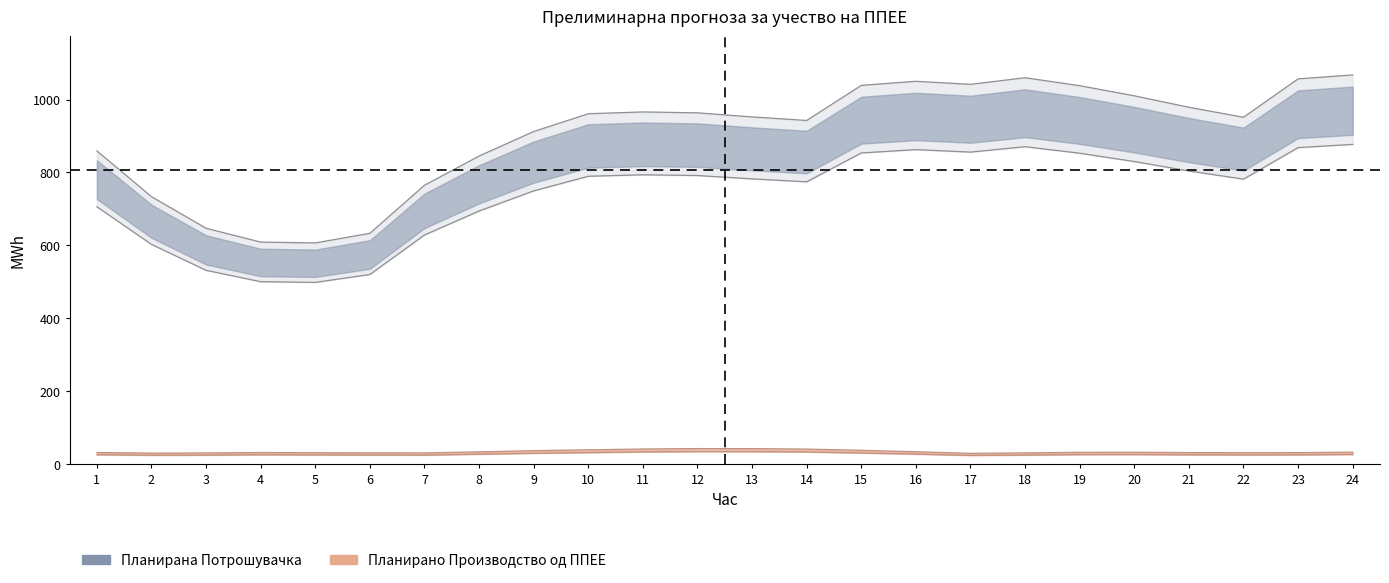

The value of Планирано Производство од ППЕЕ at 11 is 63.4. True or false?

False